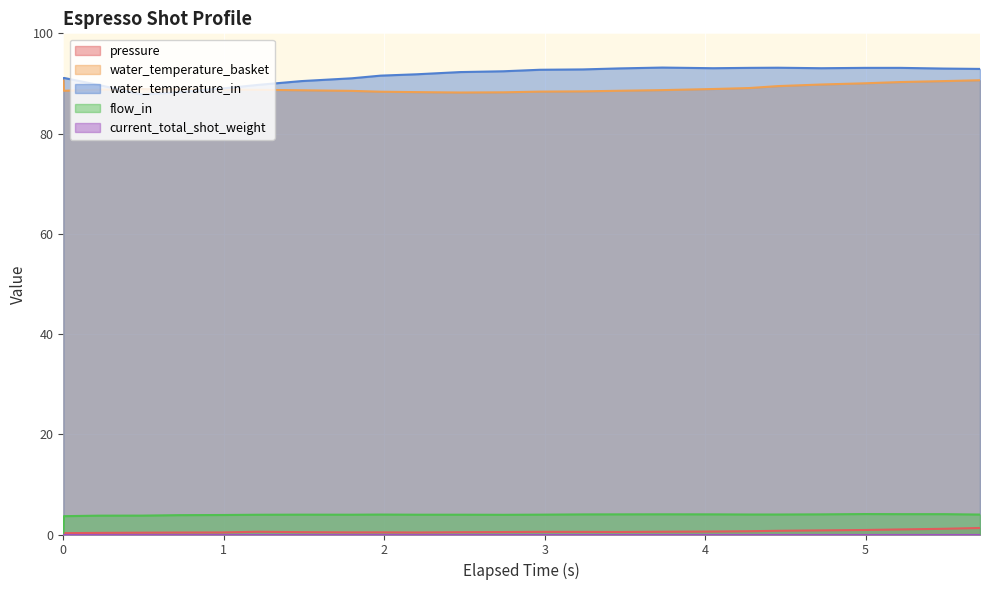

How many interior local valleys does the water_temperature_in series have?

3